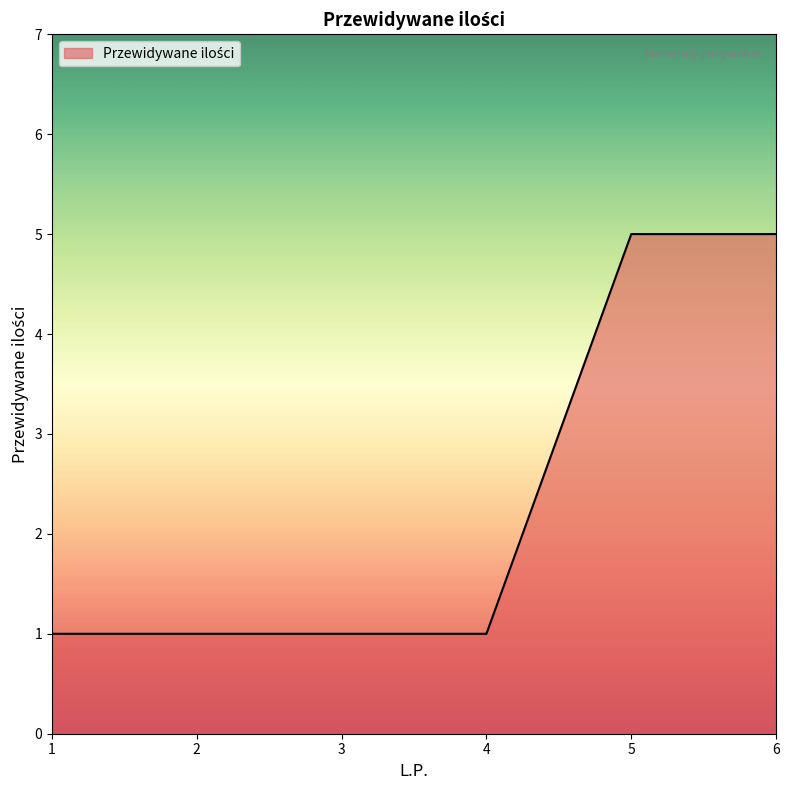

What is the average value?

2